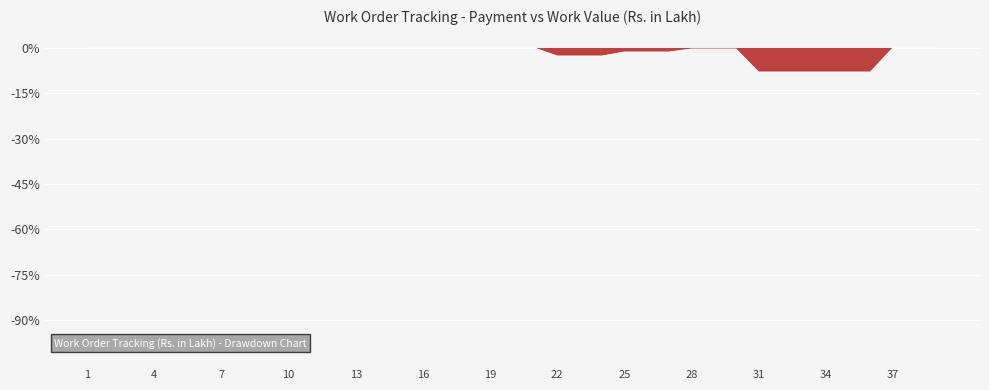

What is the average value?

-1.6